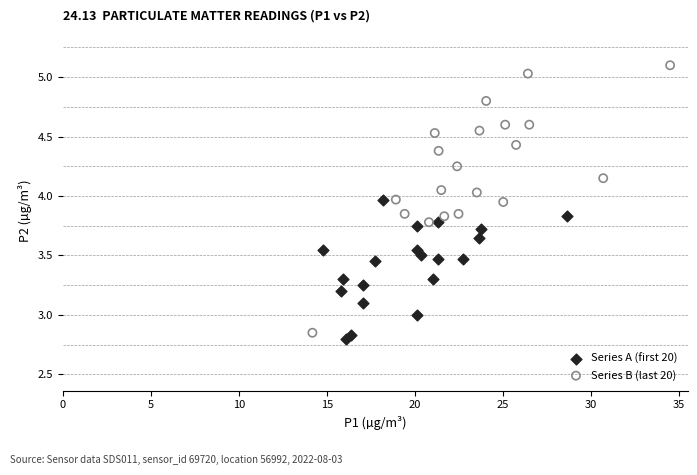

Which series has the widest spread of Y values?

Series B (last 20)